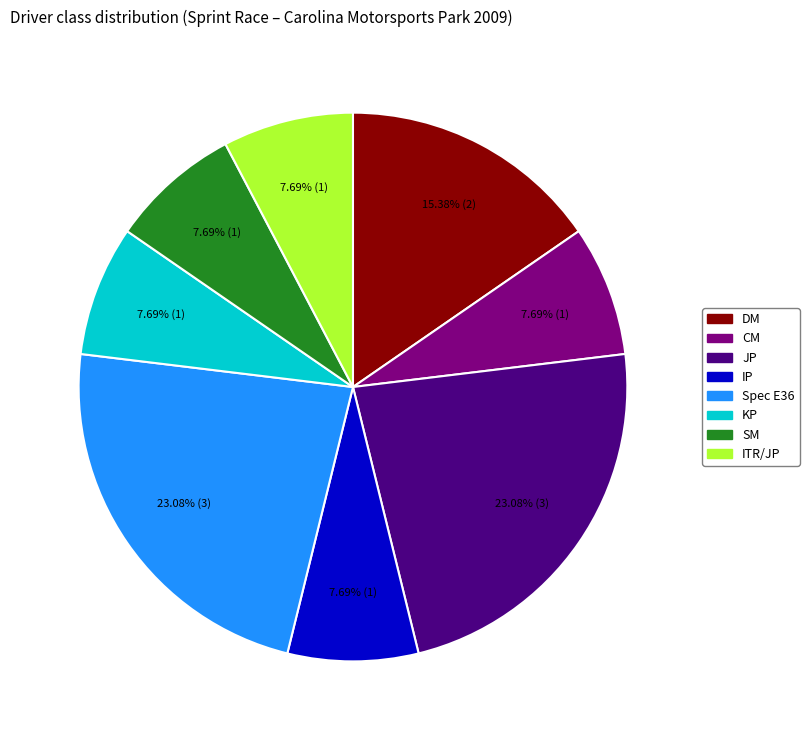

Does any single category account for the majority?

No